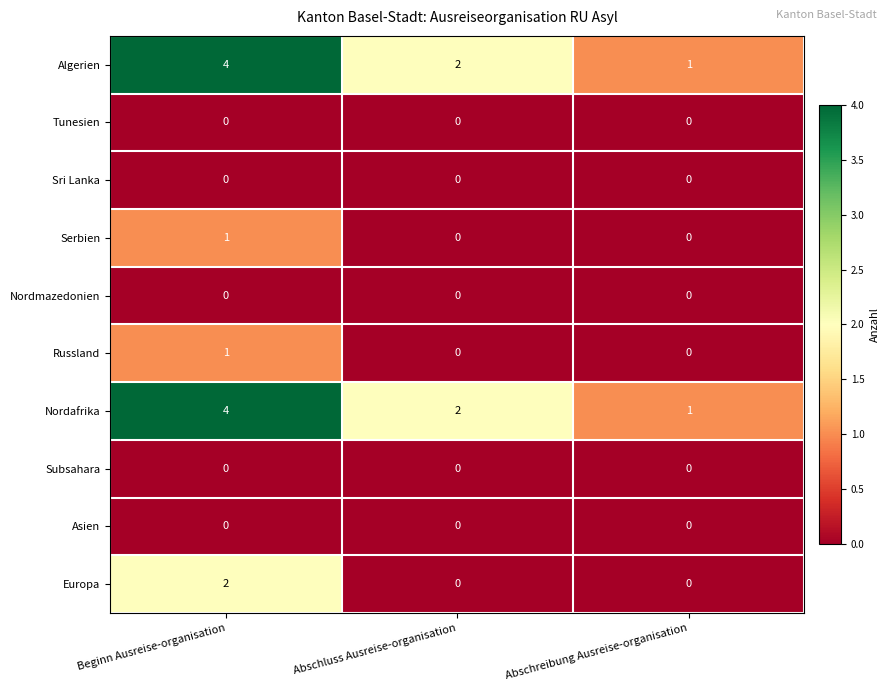

What is the sum of the Algerien values at Abschluss Ausreise-organisation and Beginn Ausreise-organisation?

6